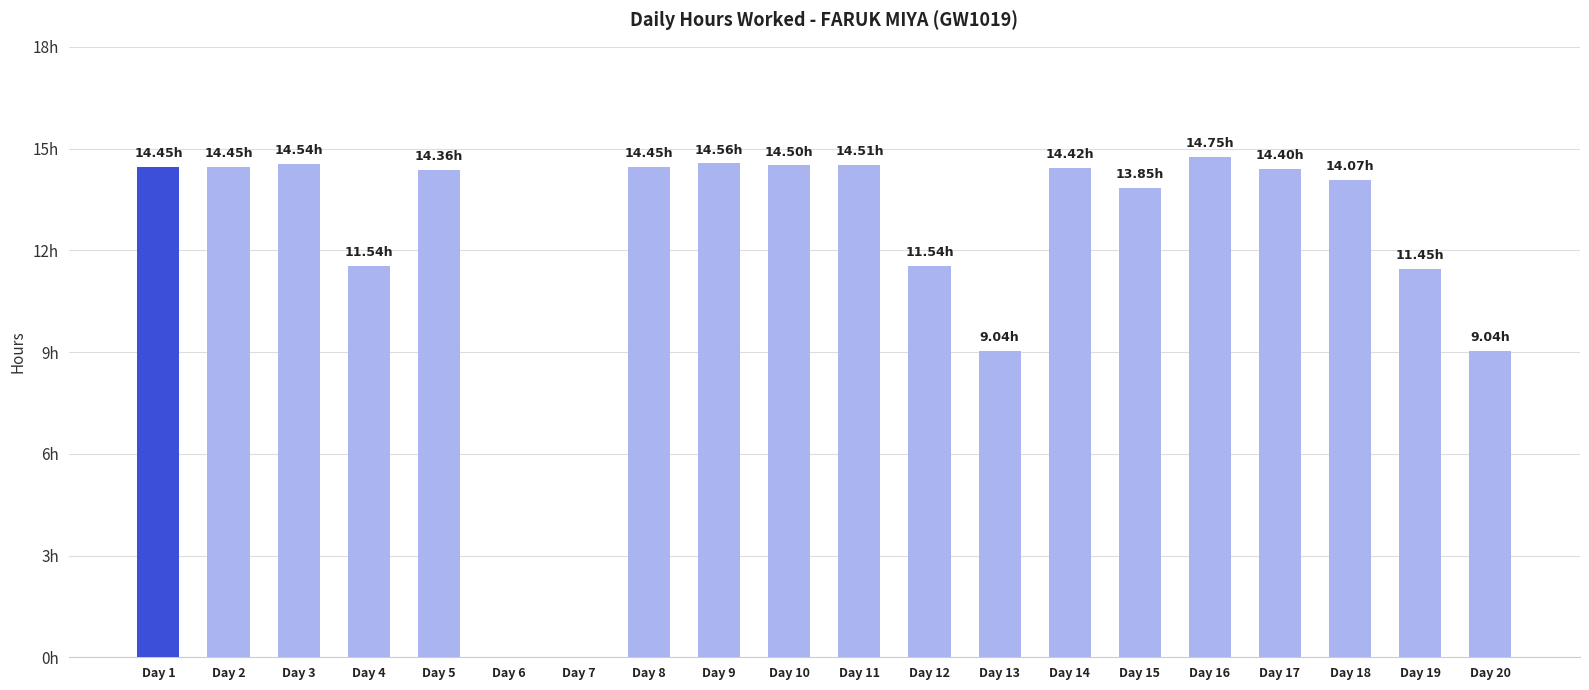

How many bars are there in total?

20